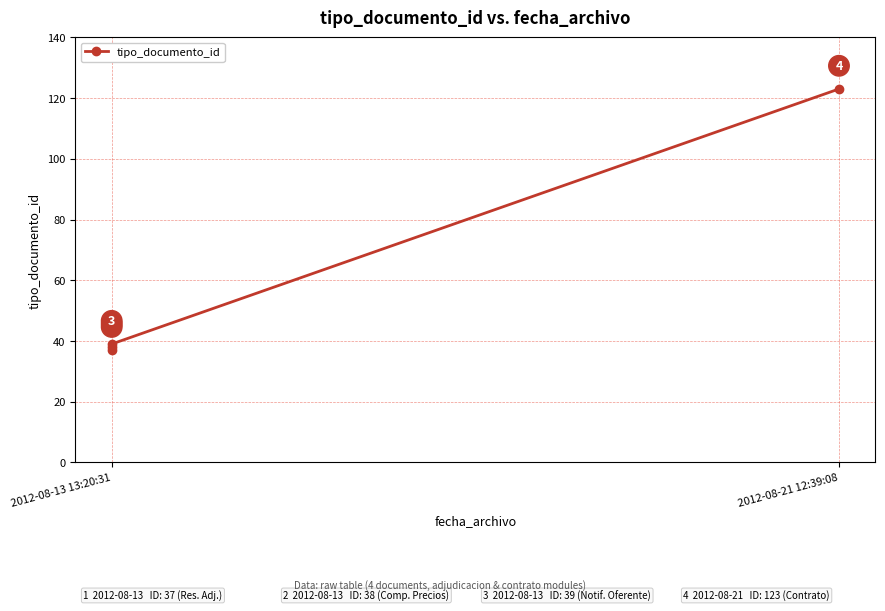

Reading left to right, what are all the values shown in this chart?

37	38	39	123